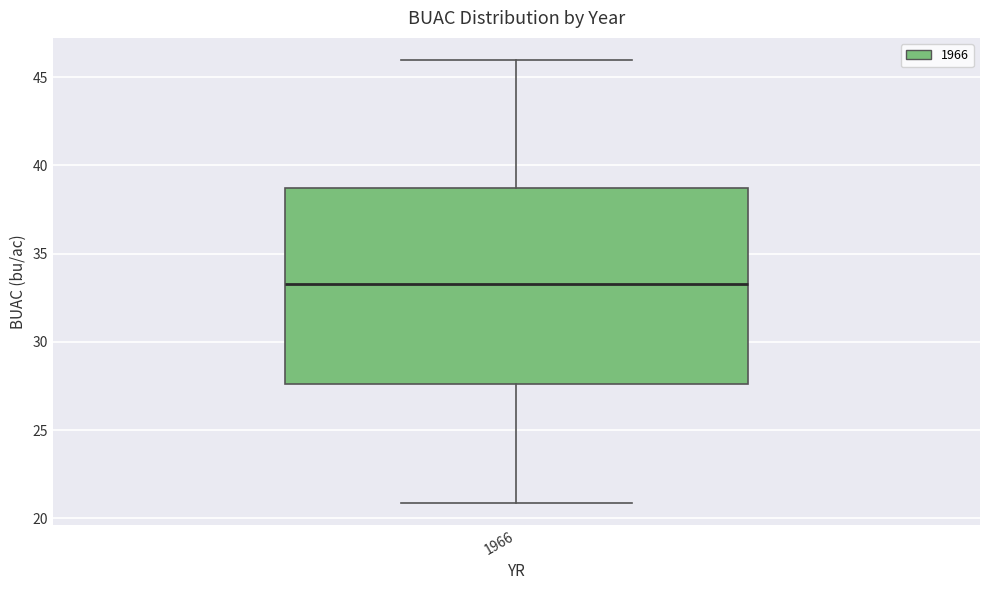

Read this box plot against the y-axis: the position of the median line, the range covered by the box, and the ends of both whiskers. The values are not printed on the chart, so give them approximately, as read against the axis.

median 33.5, box 27.5 to 38.5, whiskers 21.0 to 46.0